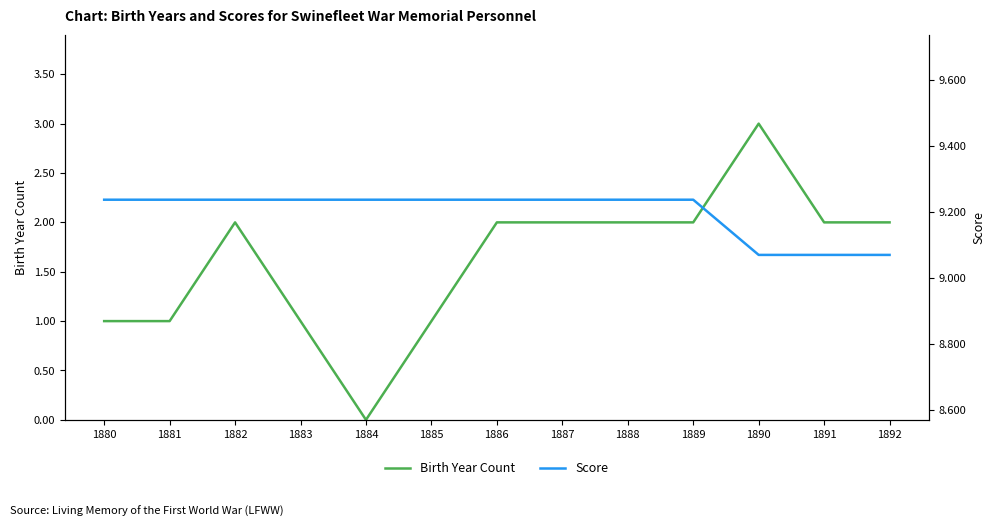

Is the value of Score at 1883 greater than the value of Birth Year Count at 1892?

Yes